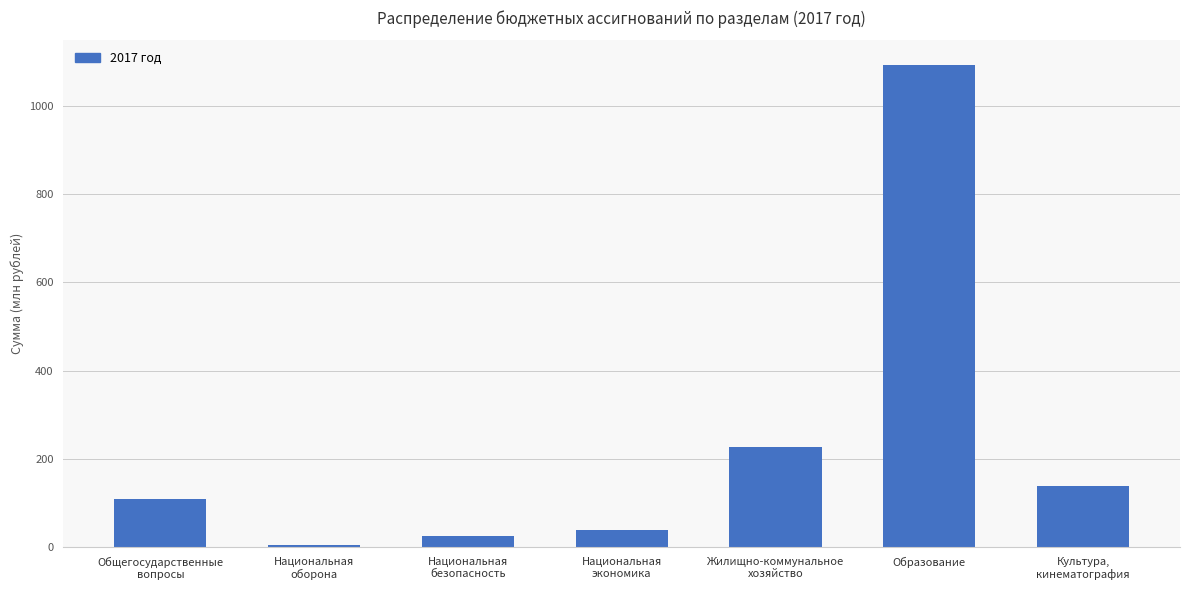

Are the bars horizontal?

No